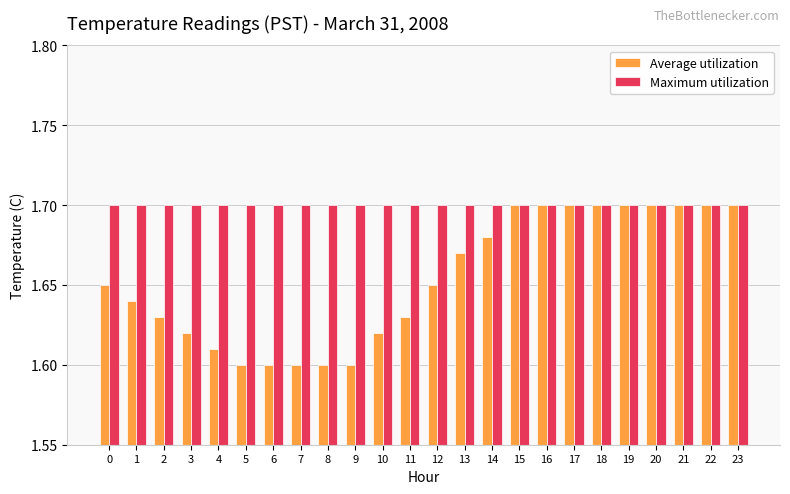

At how many categories does at least one series exceed 1?

24